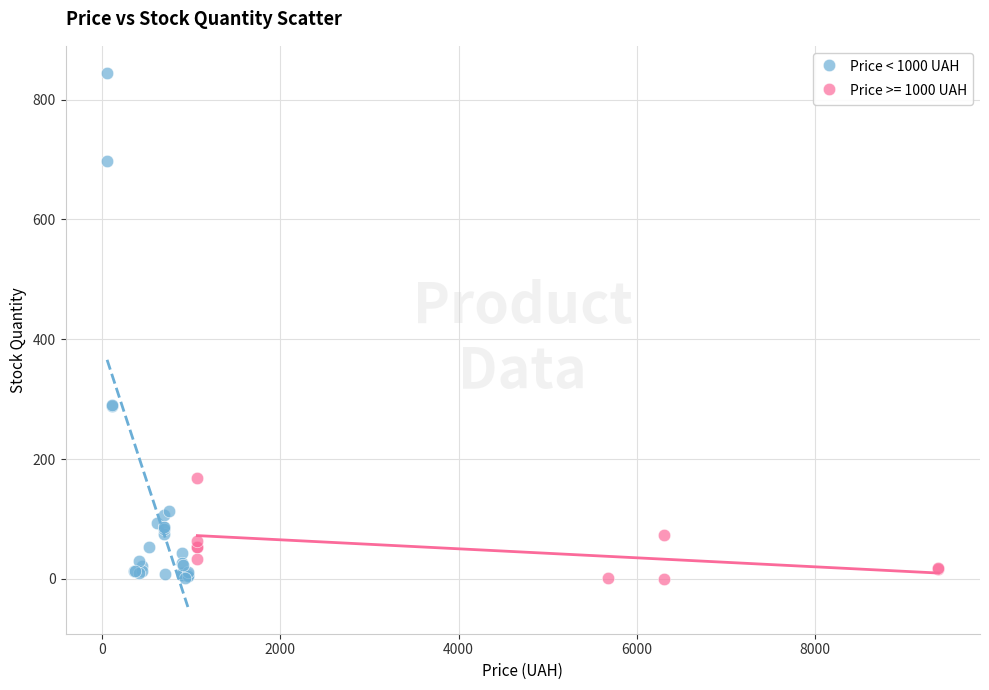

Which series has the widest spread of Y values?

Price < 1000 UAH